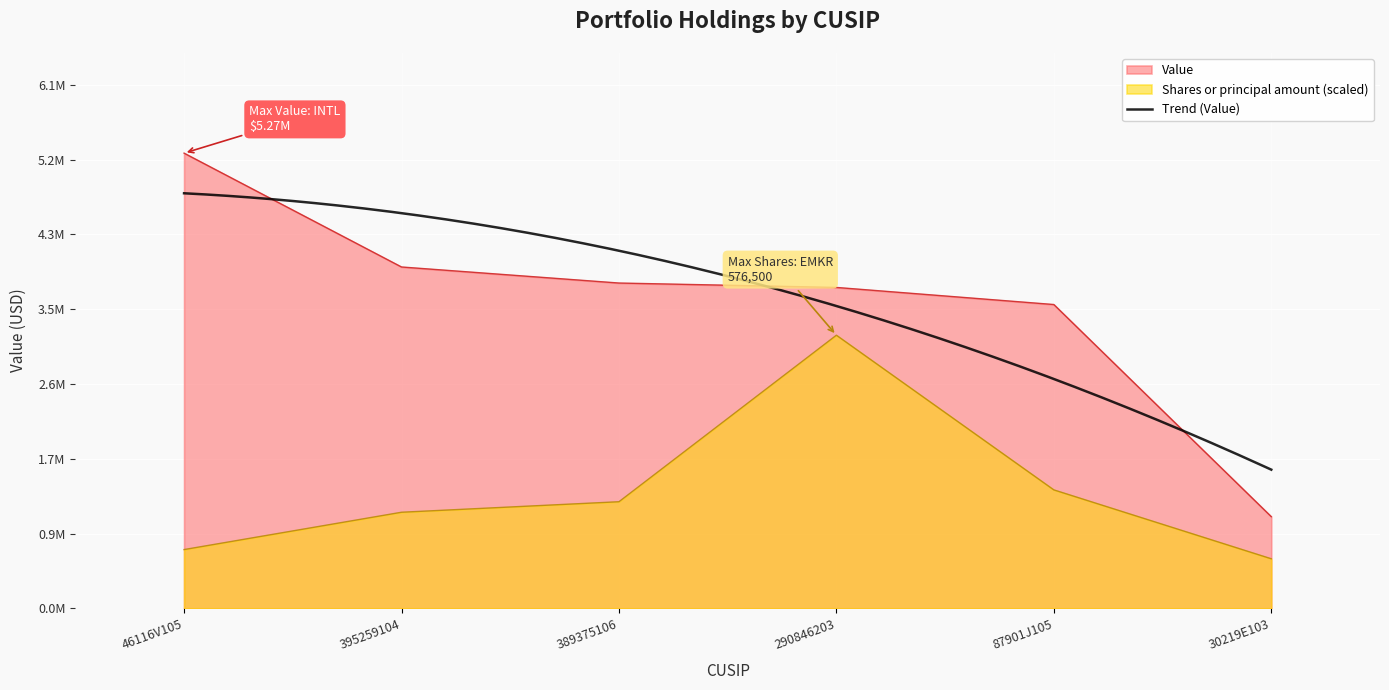

True or false: Value has a value of 5861540.2 at 87901J105.

False